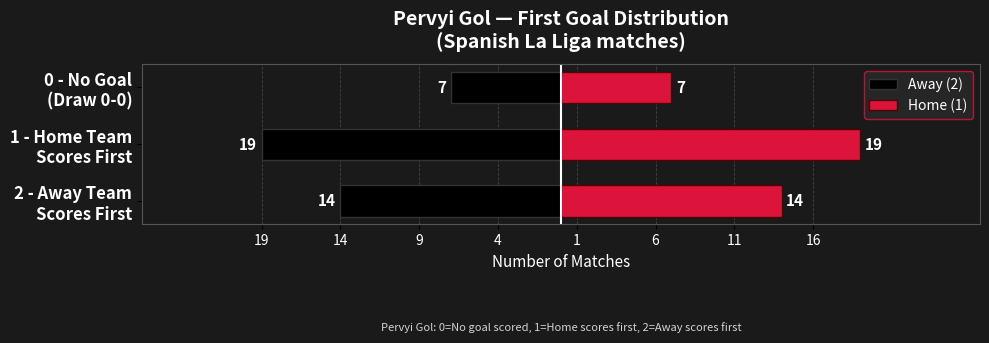

Is it true that Away (2) equals -28 at 1 - Home Team Scores First?

False